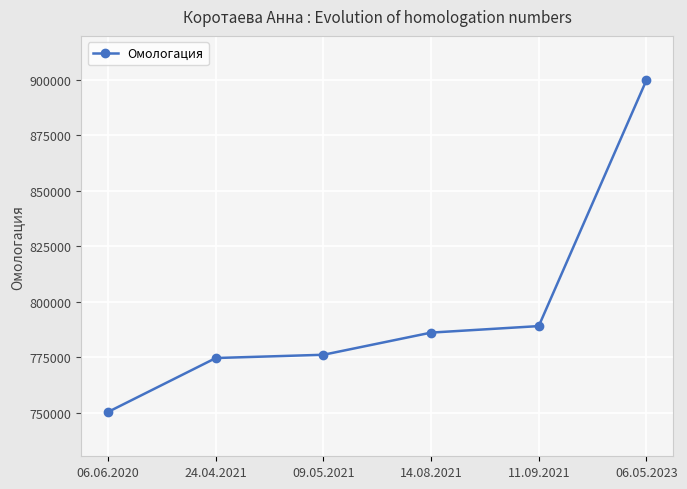

True or false: the data shows 789056 at 11.09.2021.

True